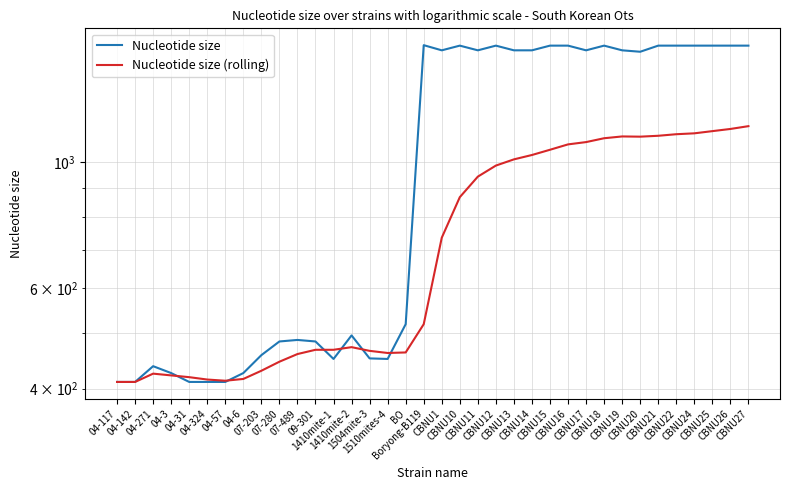

Does the chart display data point markers on the line(s)?

No